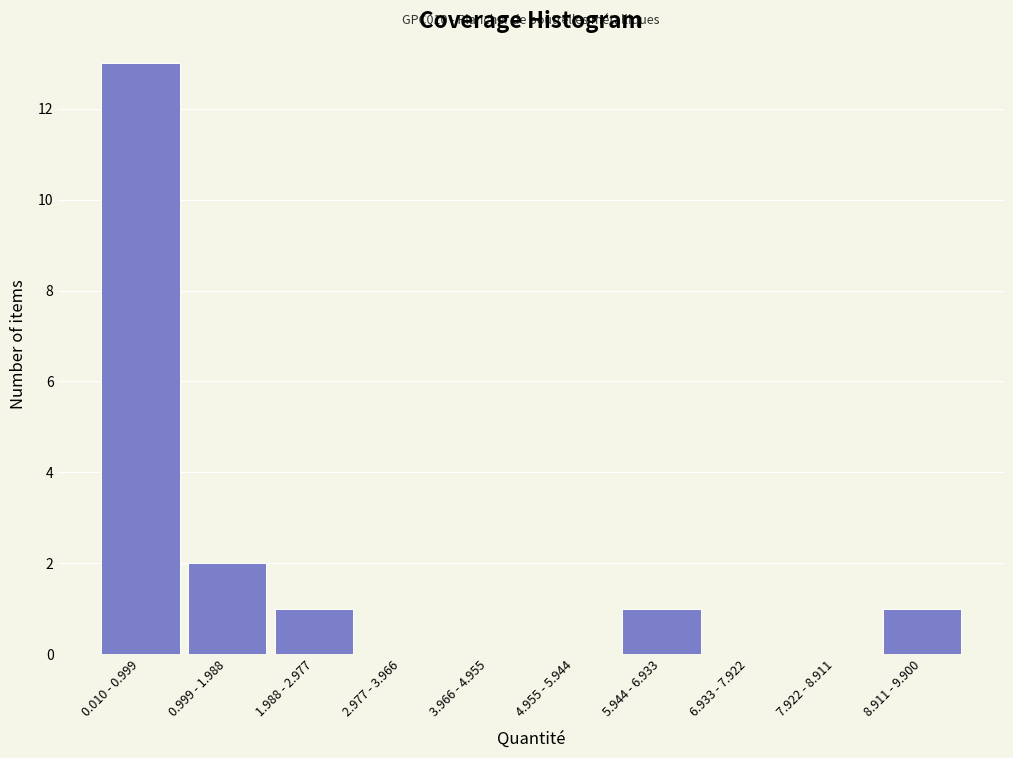

Reading left to right, list all the values displayed in this chart.

0.010 - 0.999=13	0.999 - 1.988=2	1.988 - 2.977=1	2.977 - 3.966=0	3.966 - 4.955=0	4.955 - 5.944=0	5.944 - 6.933=1	6.933 - 7.922=0	7.922 - 8.911=0	8.911 - 9.900=1